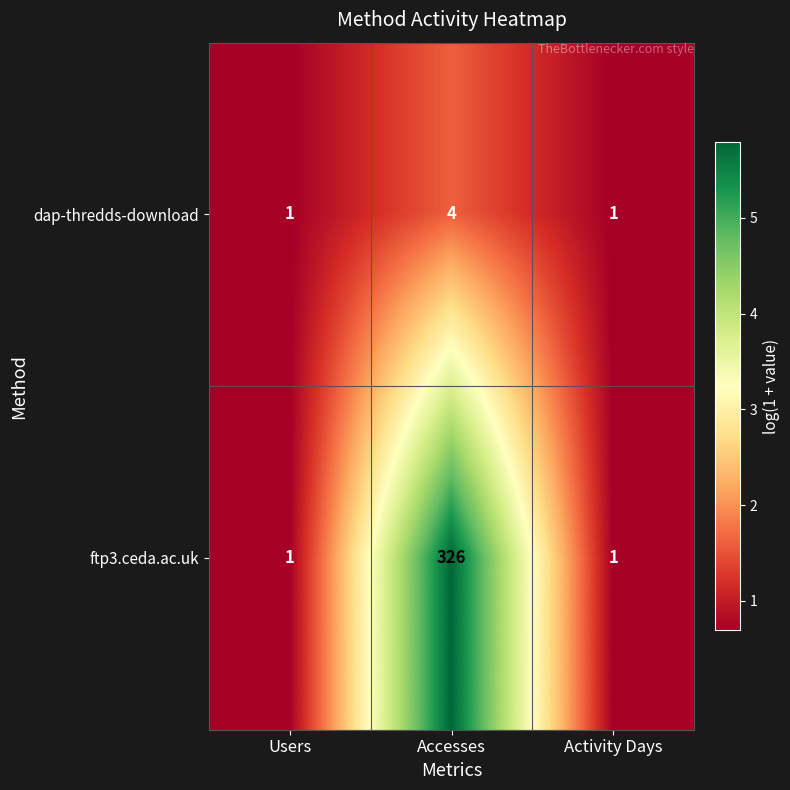

What is the difference between the dap-thredds-download values at Users and Accesses?

3